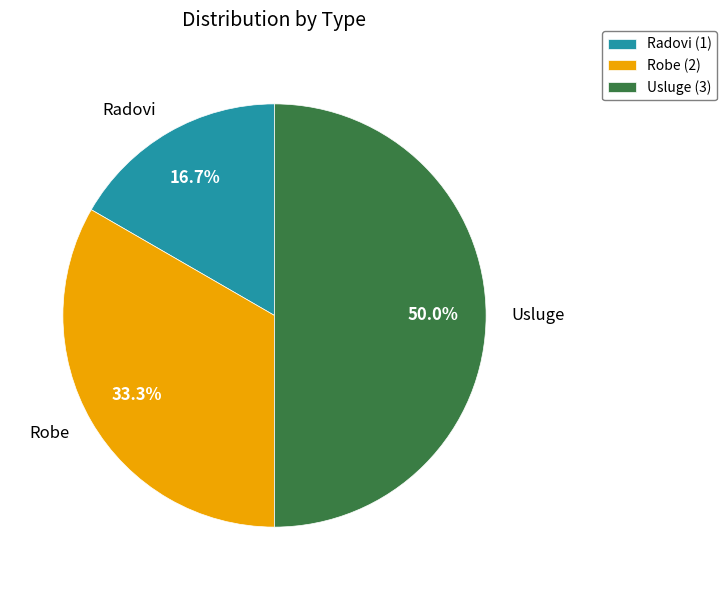

How many segments does this pie chart have?

3